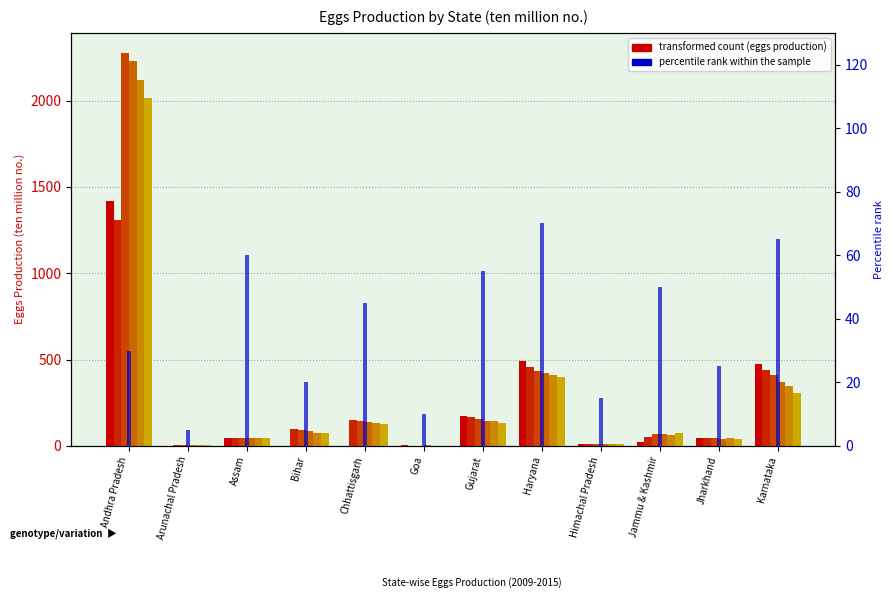

What is the sum of all values?

450